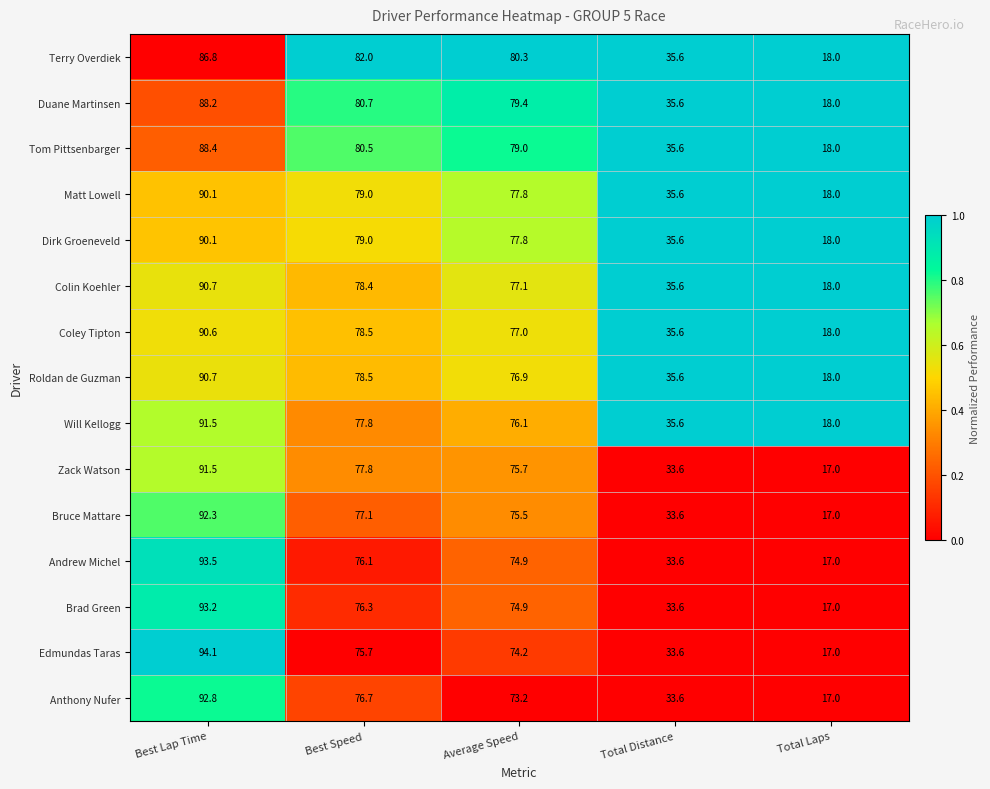

List the labels in order of Terry Overdiek value, largest first.

Best Lap Time, Best Speed, Average Speed, Total Distance, Total Laps